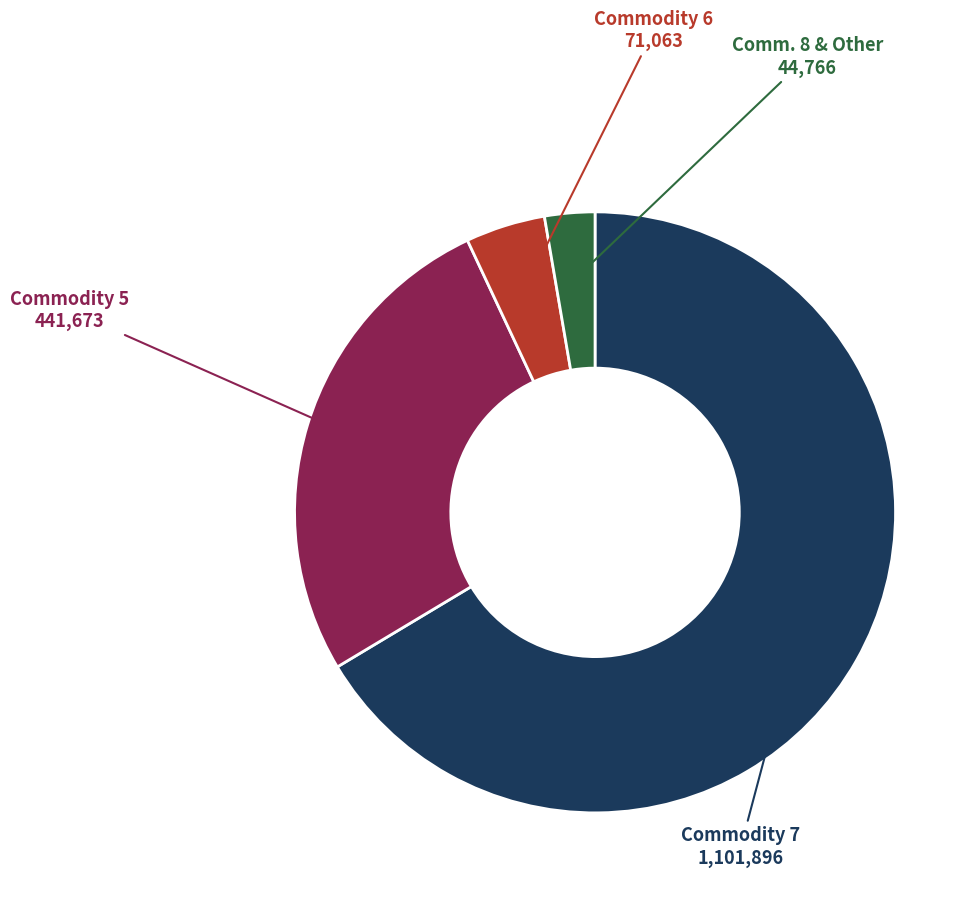

How many slices are in this pie chart?

4